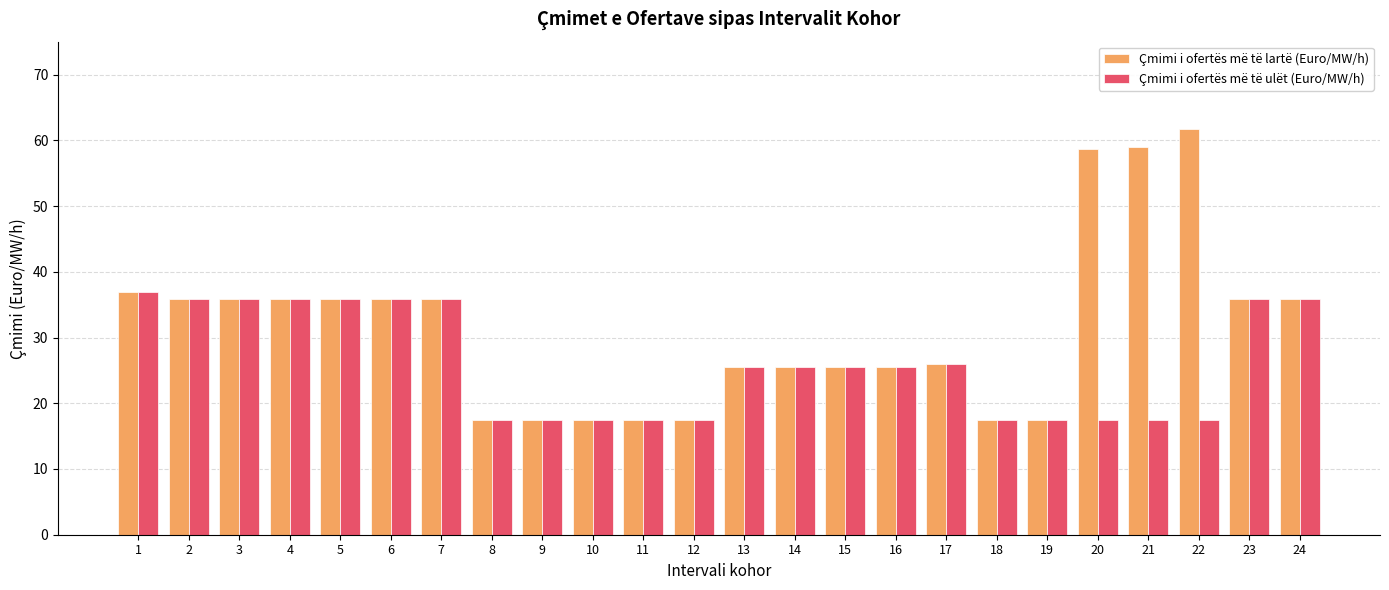

At which category does the chart reach its peak across all series?

22